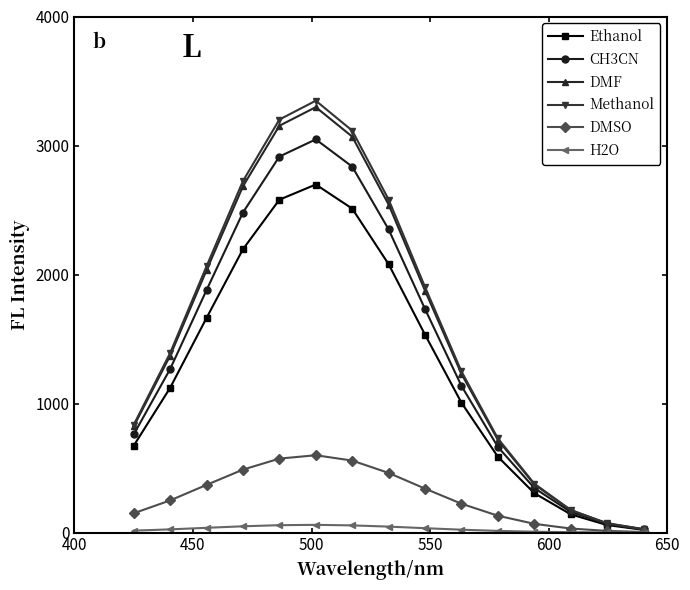

How many lines are shown in the chart?

6